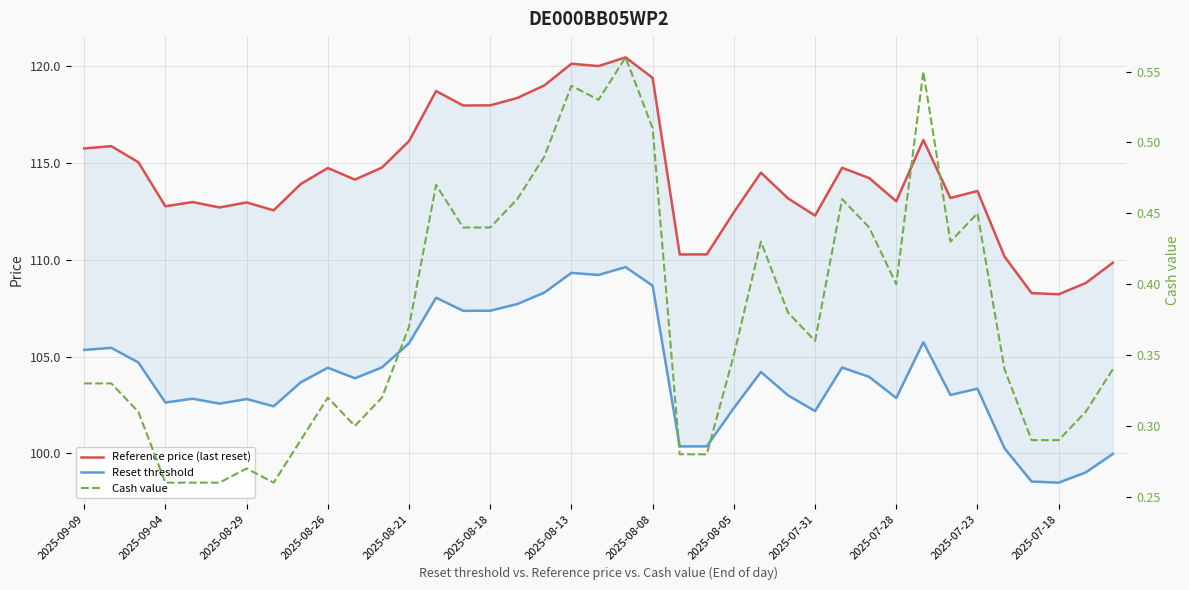

Which series has the largest range (max minus min)?

Reference price (last reset)